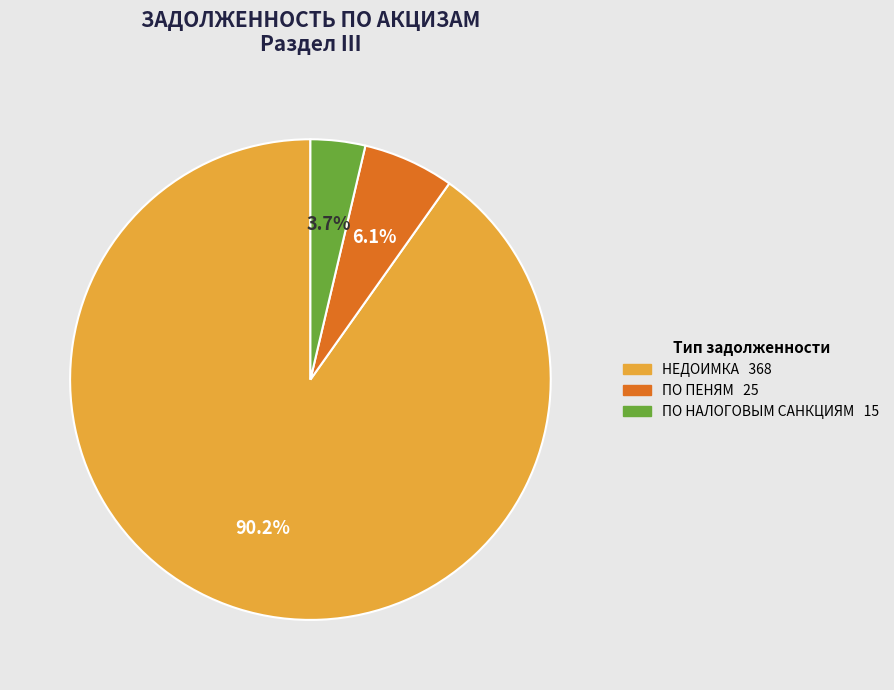

What is the largest slice in the pie chart?

НЕДОИМКА